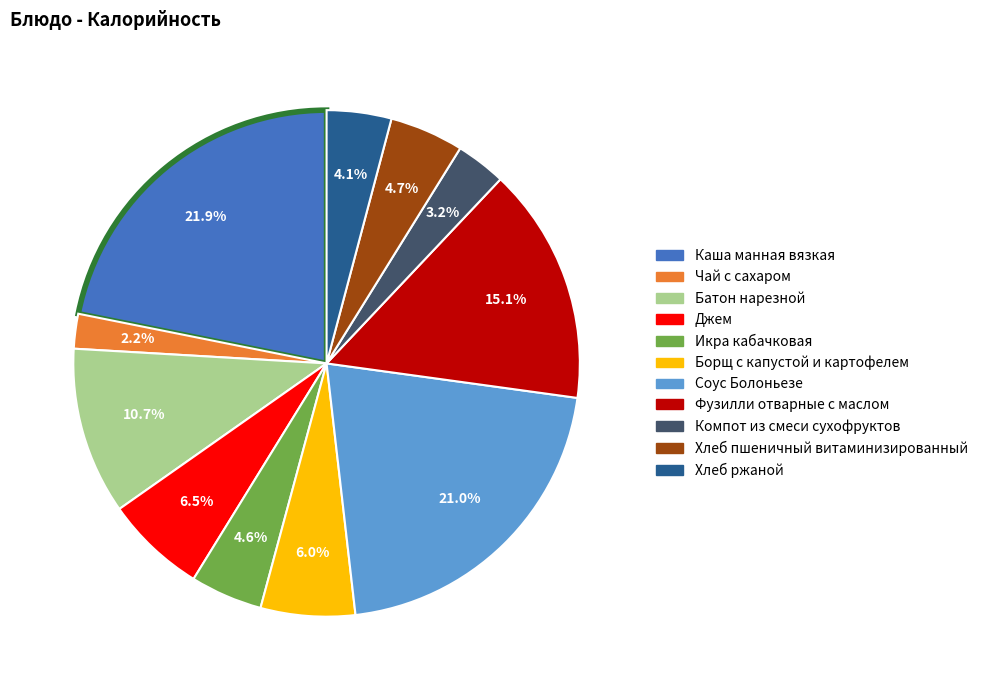

Does Хлеб ржаной account for over 50% of the chart?

No